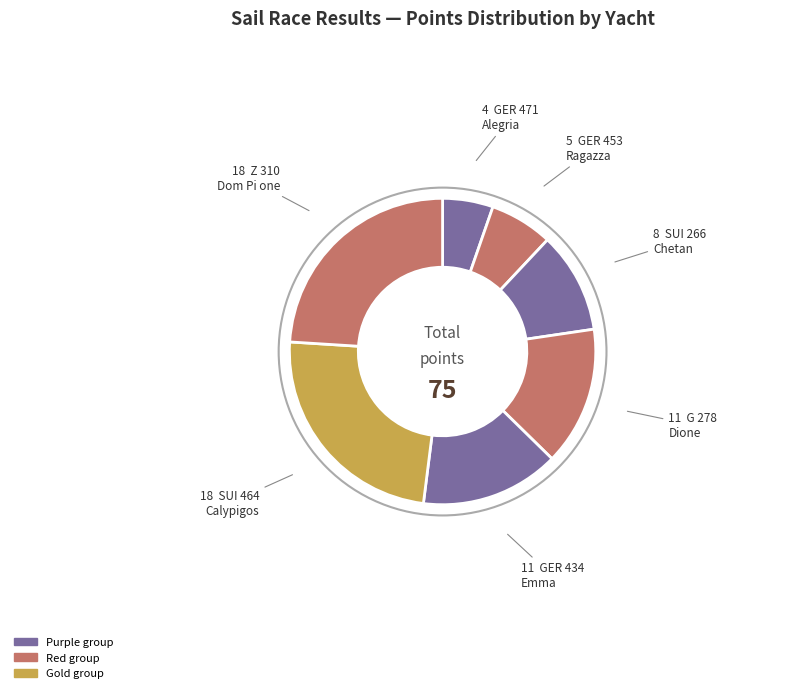

Which slice is the largest?

SUI 464